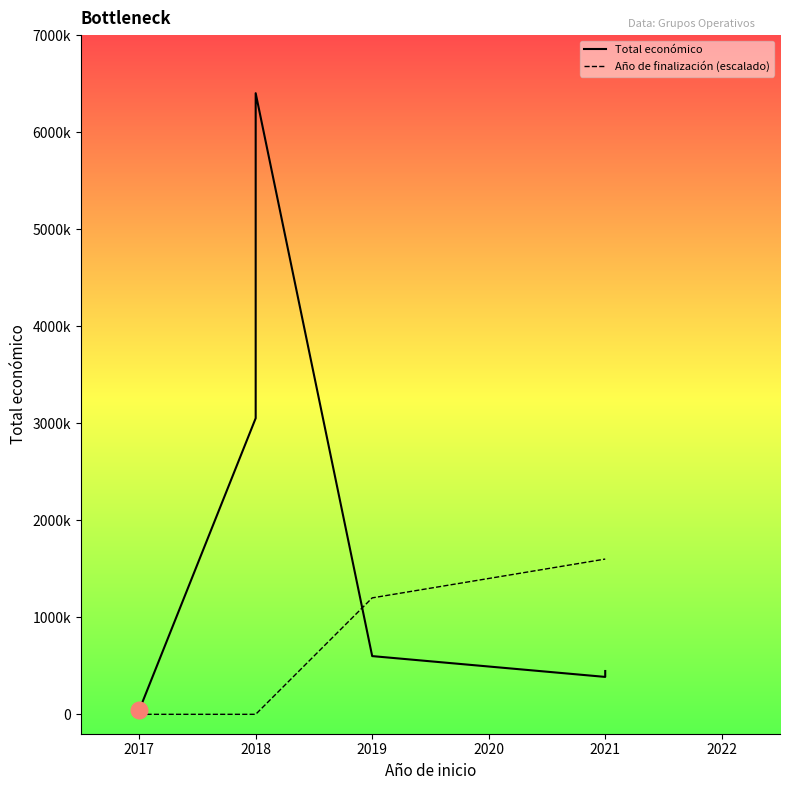

What is the maximum value shown in the chart?

6401275